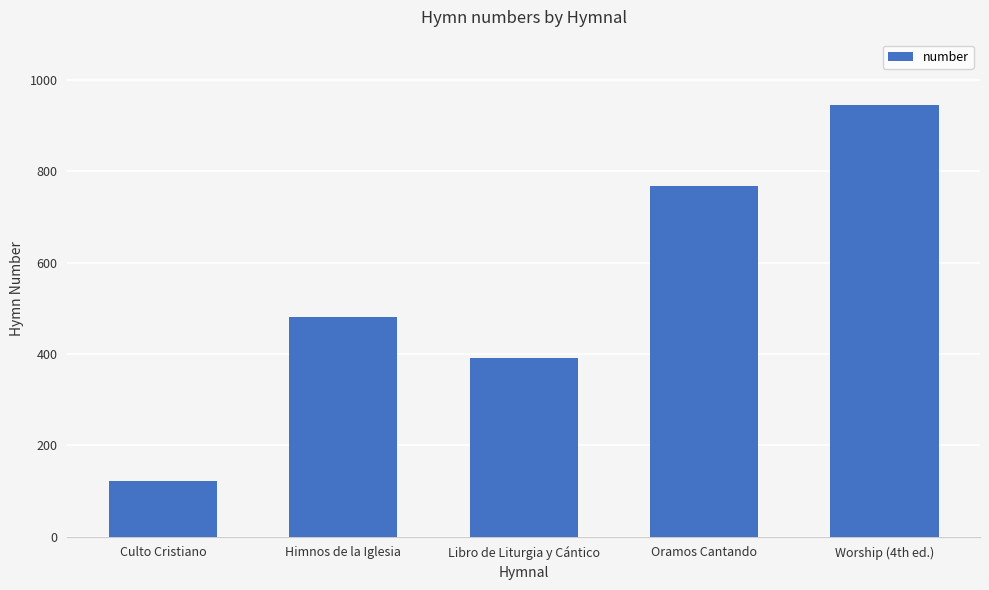

What is the change in value from Himnos de la Iglesia to Worship (4th ed.)?

+464